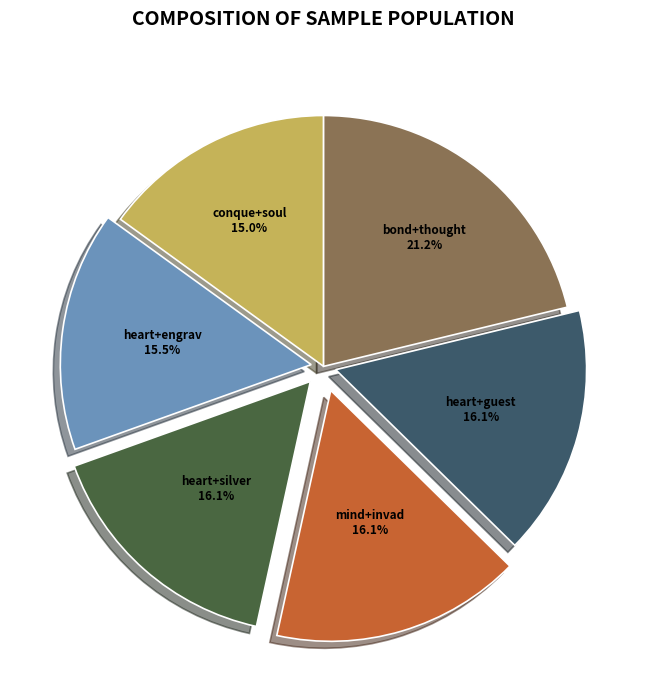

What is the ratio of the value at heart+guest to the value at mind+invad?

1.0